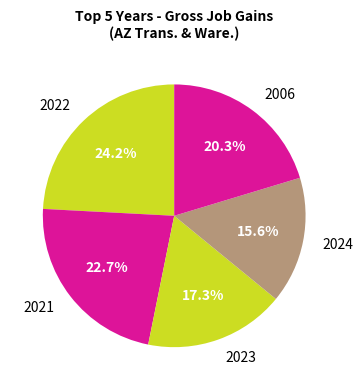

Count the number of slices in the pie.

5